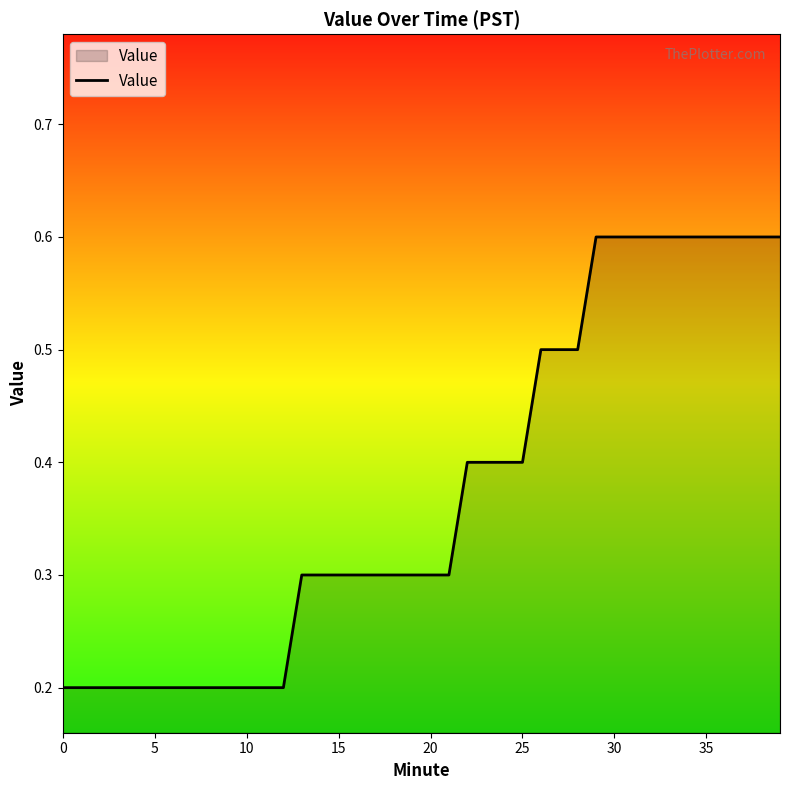

What is the sum of all values?

15.0